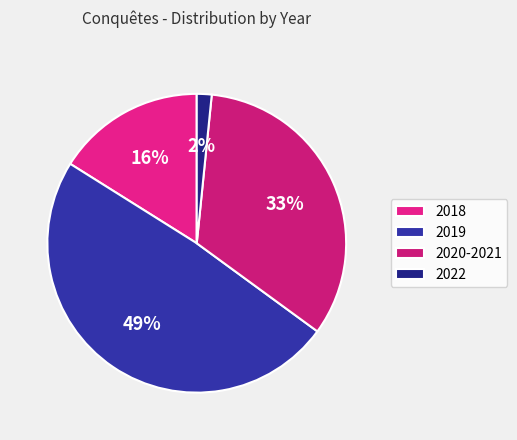

To the nearest percent, what is the average slice percentage?

25%